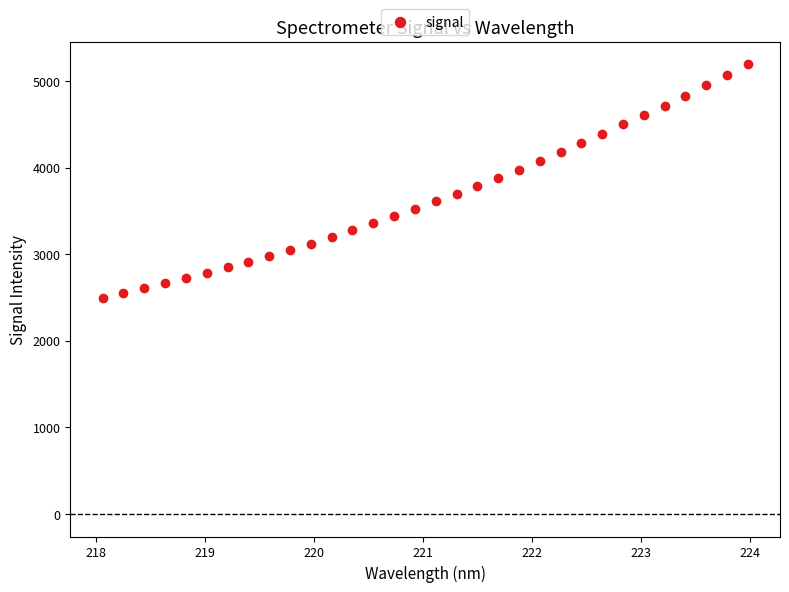

What is the range of Y values (max minus min)?

2693.1